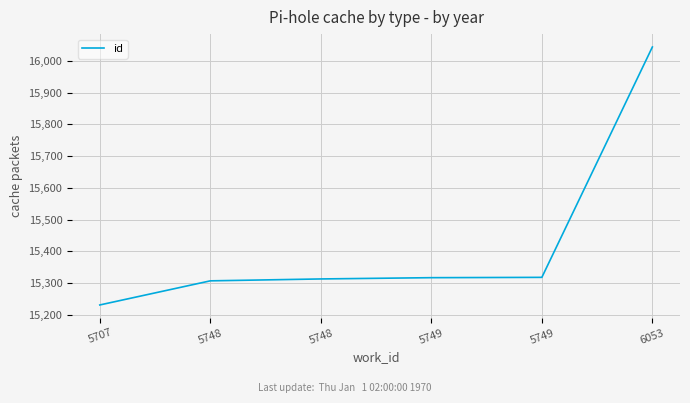

What is the value of the 5th point from the left?

15317